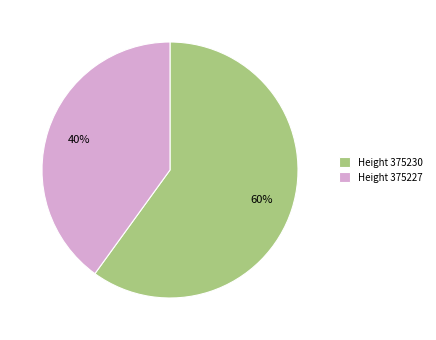

What is the ratio of the value at Height 375227 to the value at Height 375230?

0.7